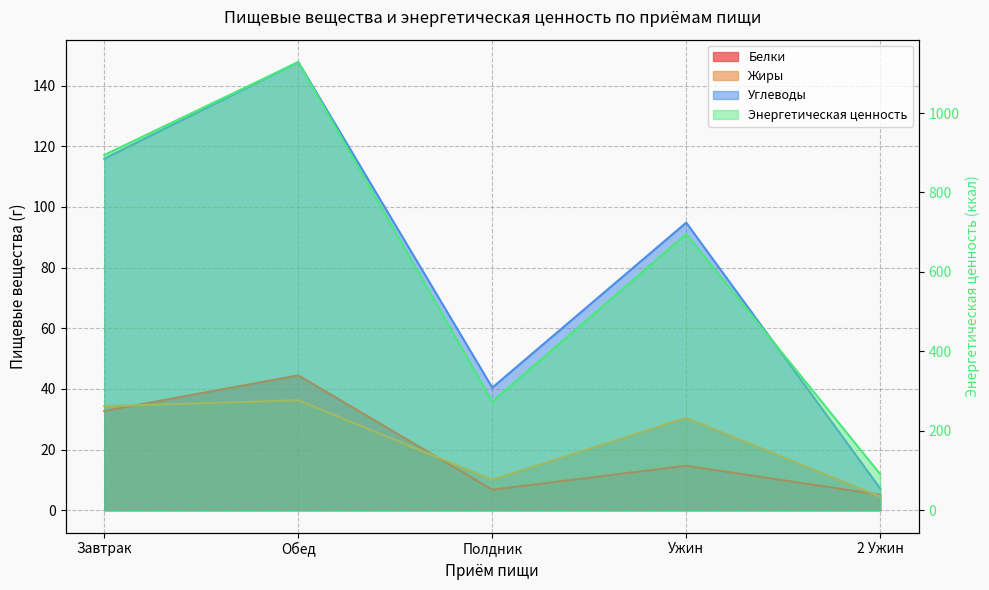

At which label is Белки closest to 24?

Завтрак